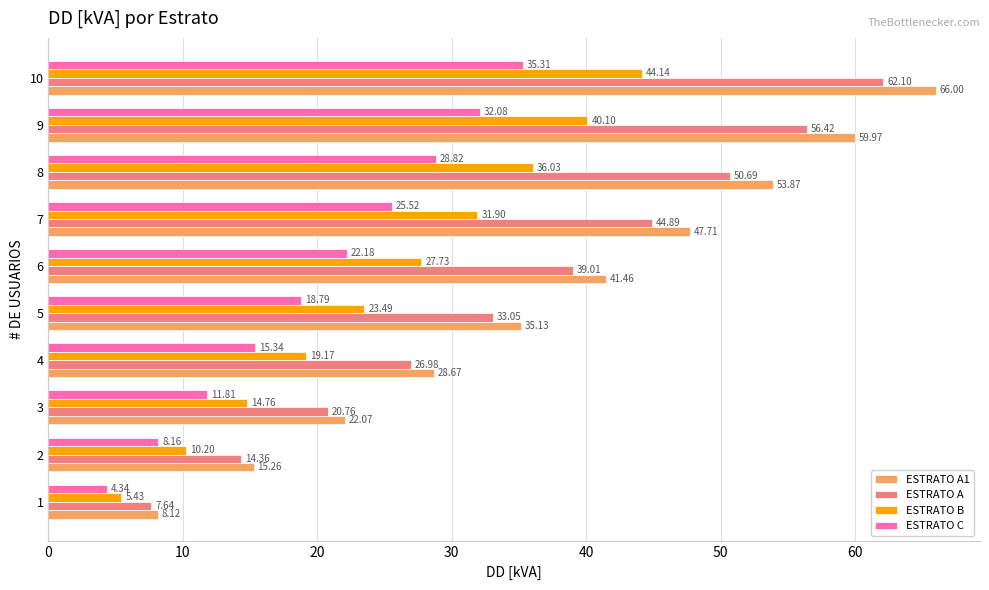

What is the average value of the ESTRATO A1 series?

37.8